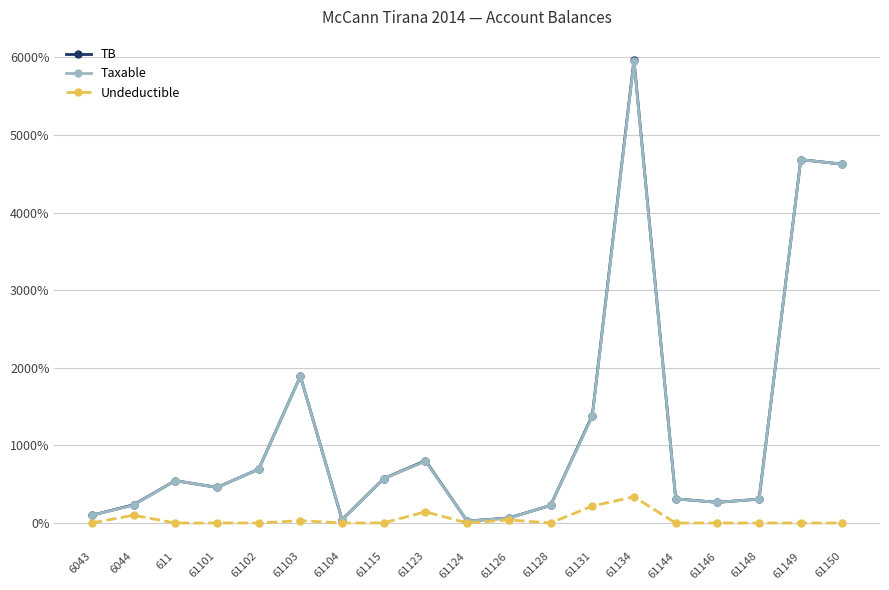

True or false: Undeductible has more than 1 interior local peaks.

True